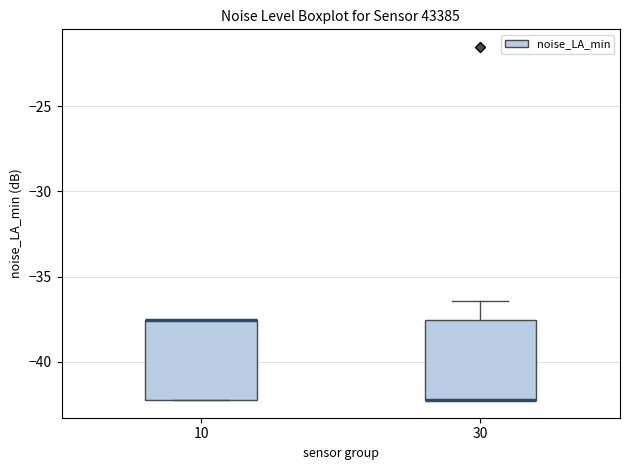

Reading left to right, read every box against the y-axis: the position of its median line, the range the box covers, and the ends of its whiskers. The values are not printed on the chart, so give them approximately, as read against the axis.

10: median -37.5 (drawn on the box's upper edge), box -42.0 to -37.5, whiskers -42.0 to -37.5
30: median -42.0 (drawn on the box's lower edge), box -42.0 to -37.5, whiskers -42.0 to -36.5